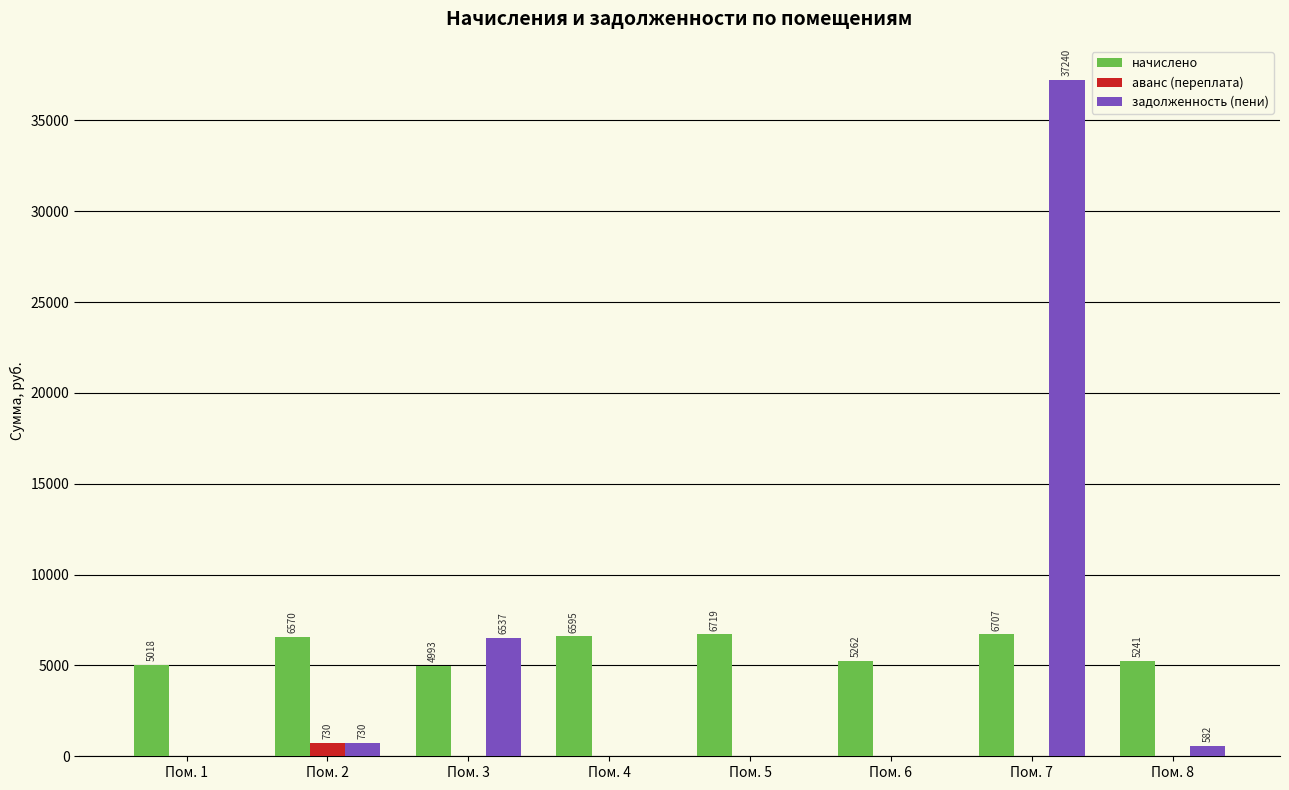

What is the highest value of the аванс (переплата) series?

730.0